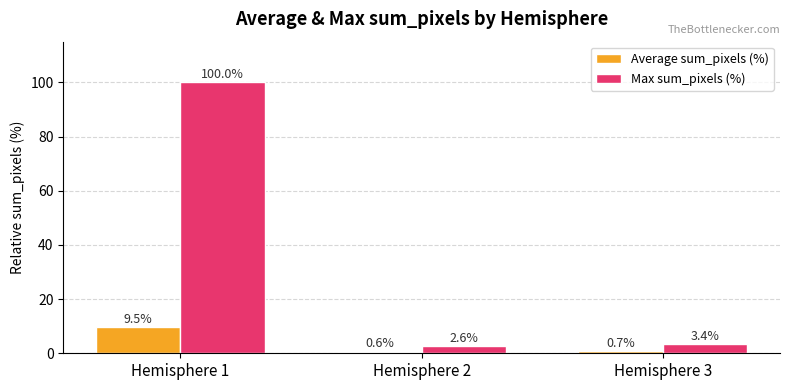

Which series has the largest range (max minus min)?

Max sum_pixels (%)